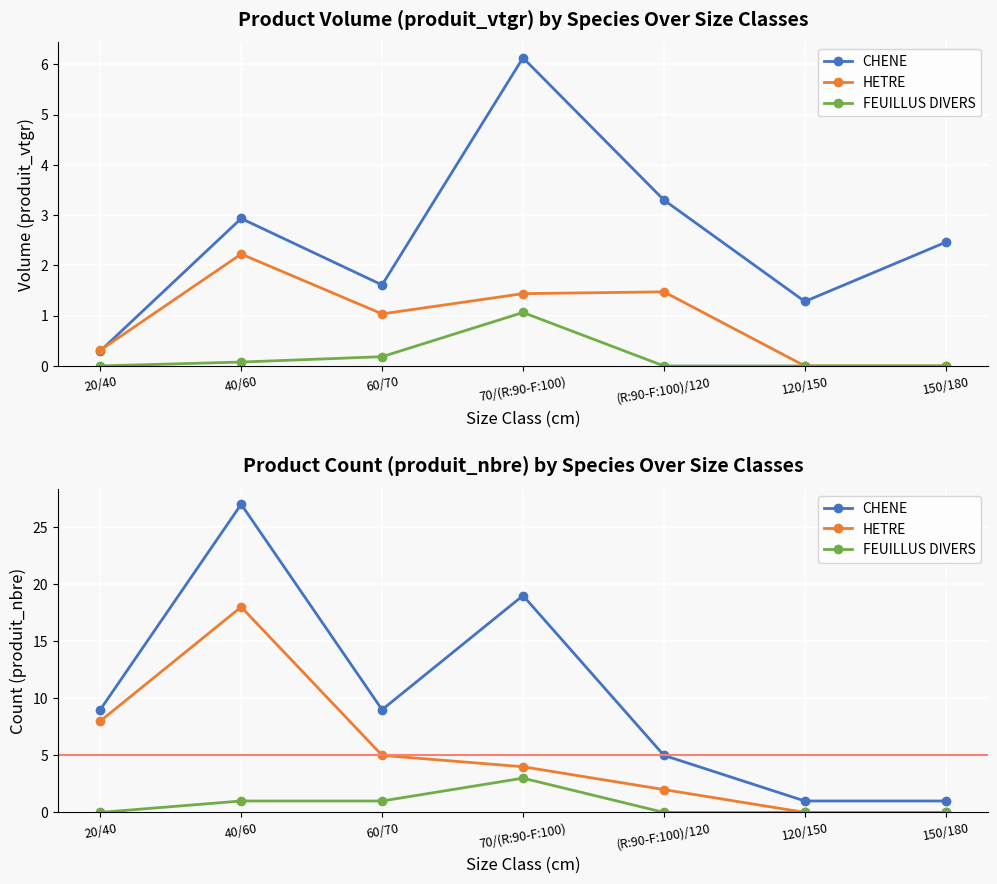

Which category has the highest value across all series?

40/60